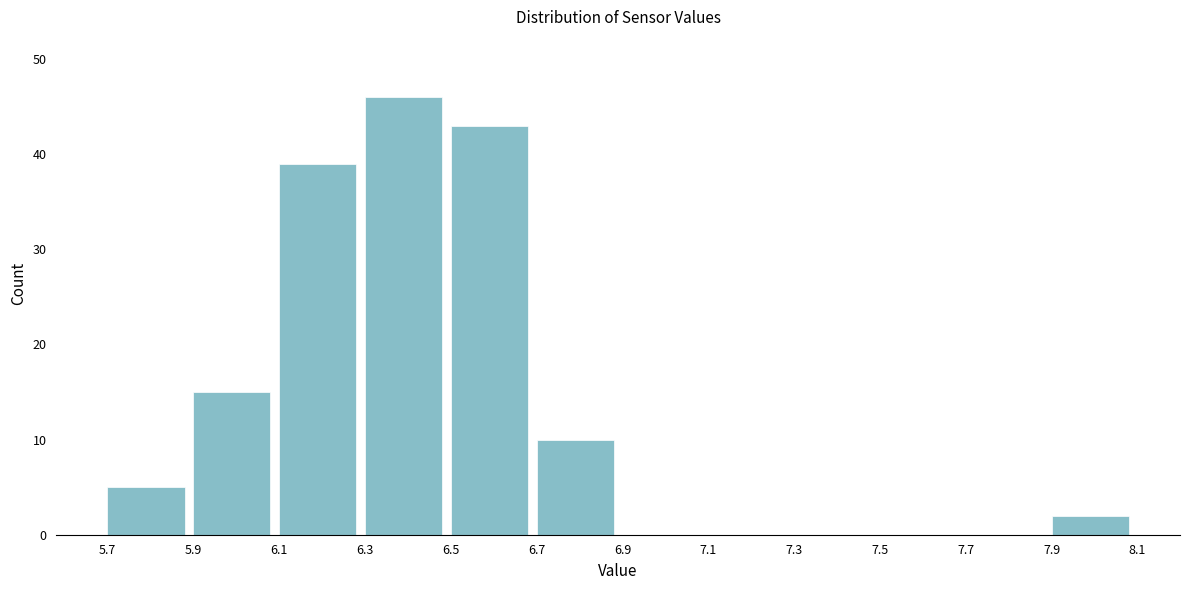

What is the height of the bar covering 7.9 to 8.1 on the x-axis? The values are not printed on the chart, so give them approximately, as read against the axis.

2